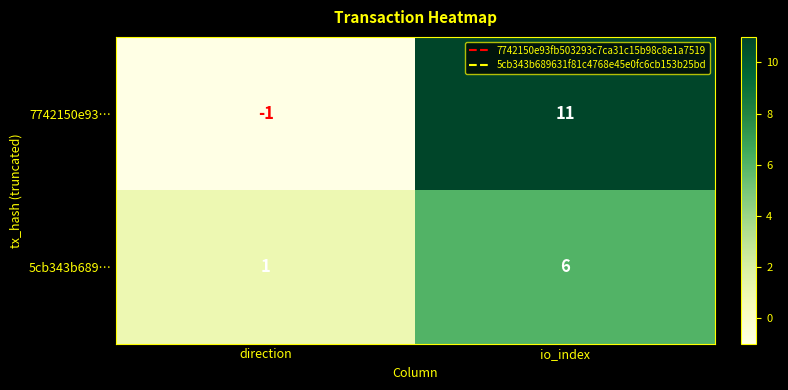

Reading left to right, transcribe all the data shown in this chart.

7742150e93…: -1	11
5cb343b689…: 1	6